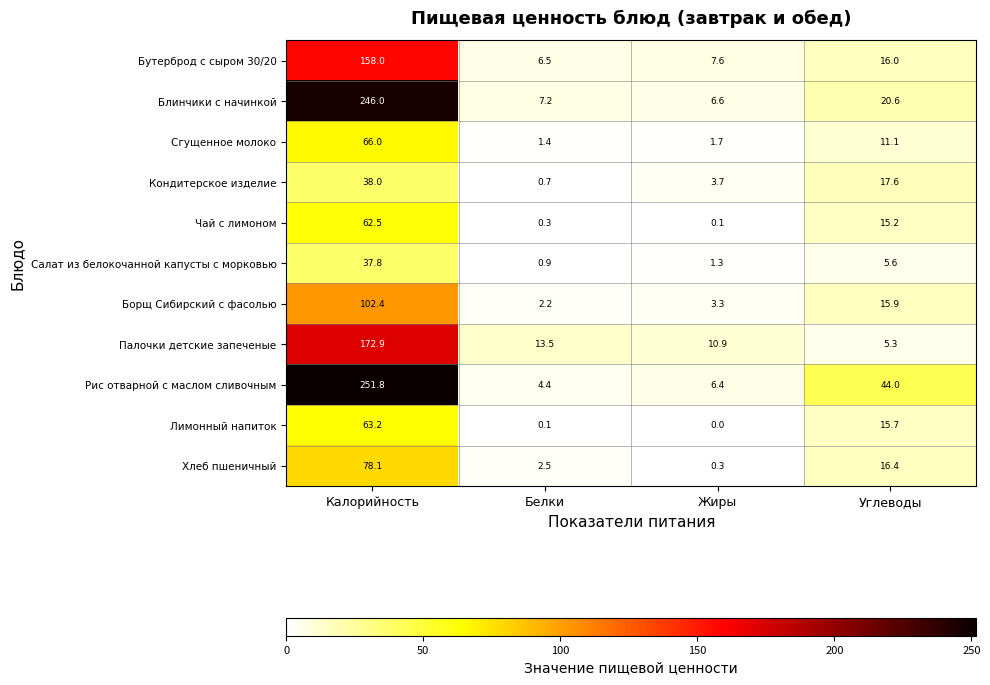

Count the number of data series in this chart.

11